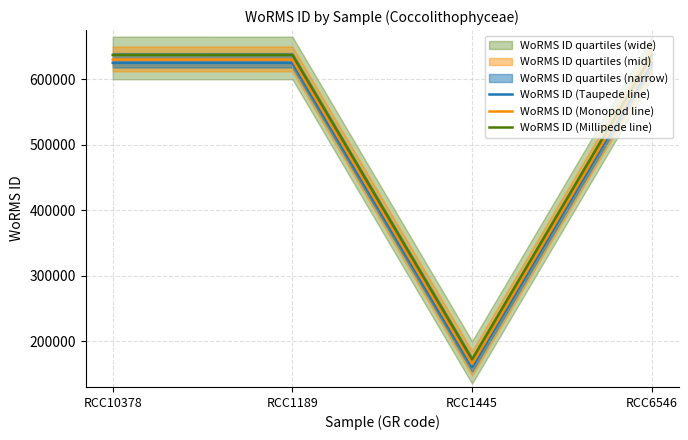

The value of WoRMS ID (Taupede line) at RCC1189 is 349325. True or false?

False